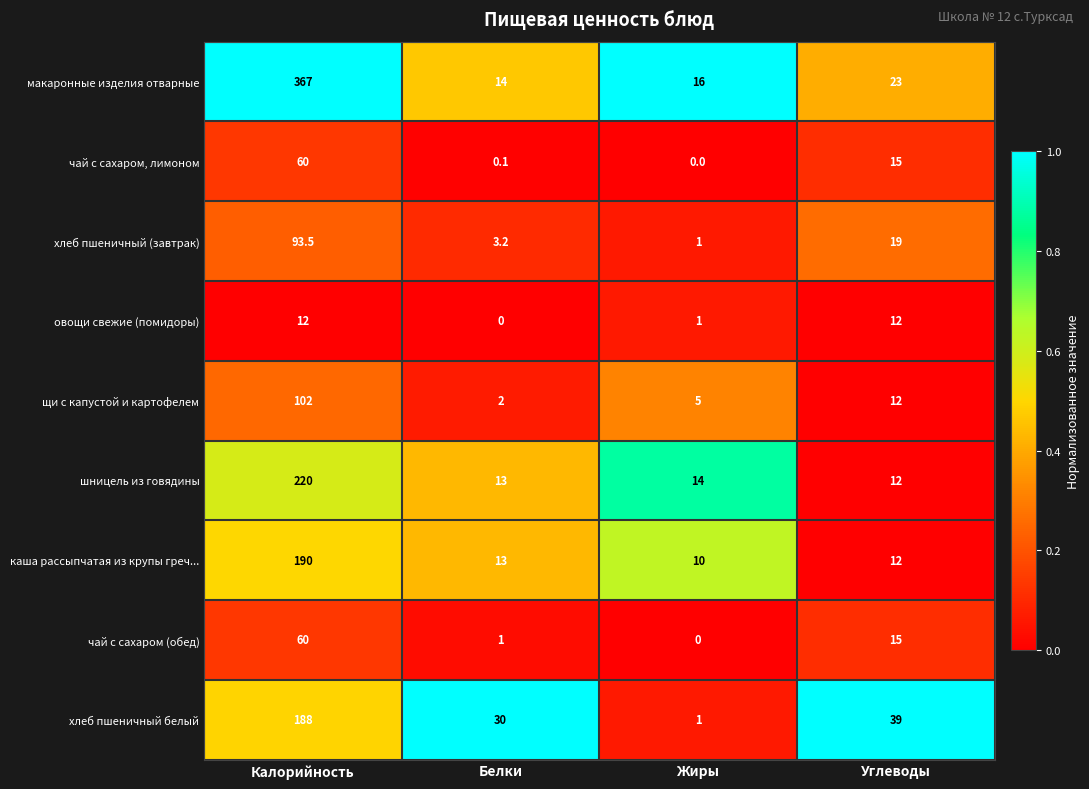

What is the total value across all series at Жиры?

48.0